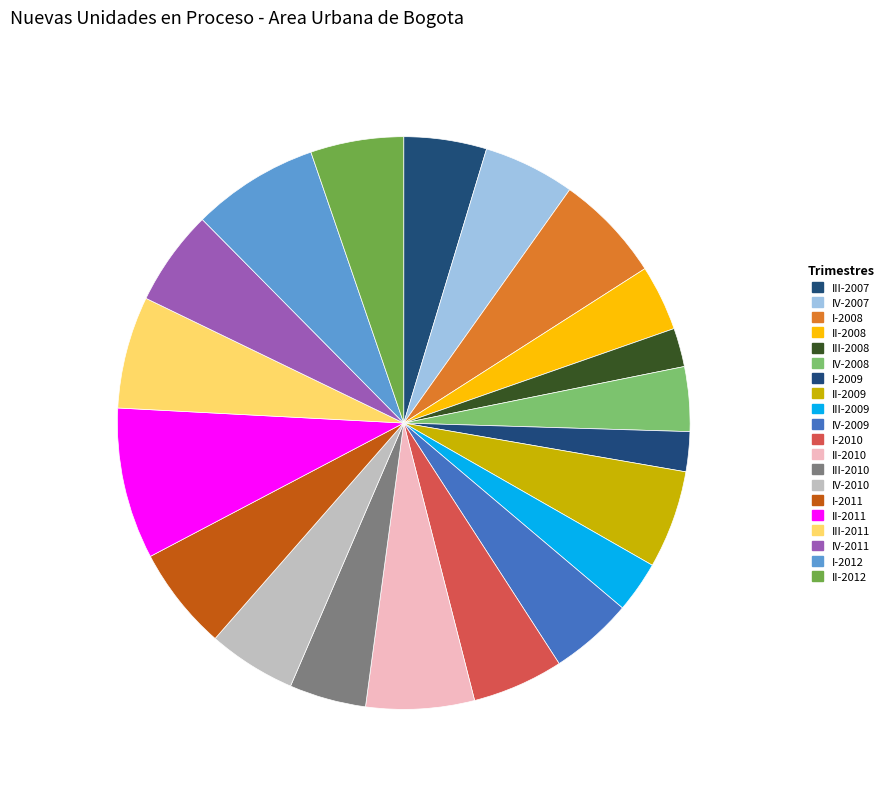

To the nearest percent, what portion does III-2010 represent?

4%